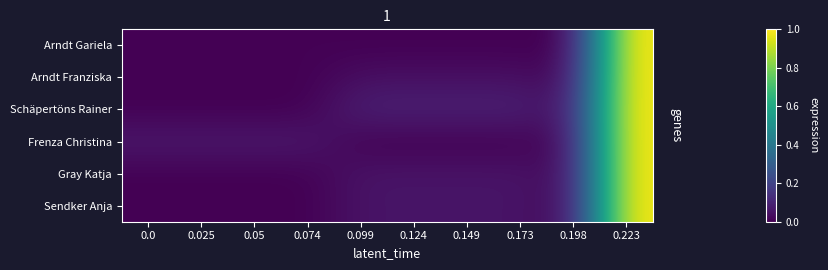

Count the number of data series in this chart.

6